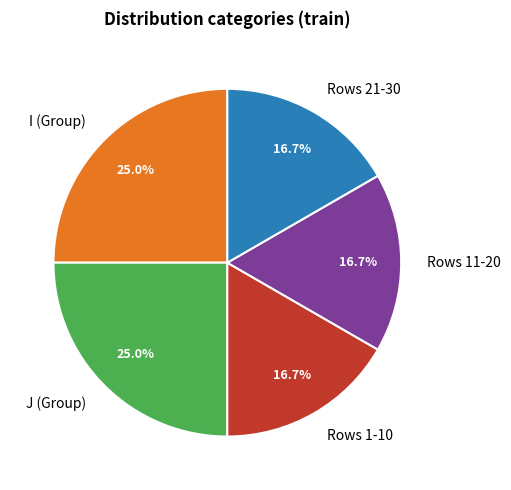

Which has a higher value, J (Group) or Rows 21-30?

J (Group)